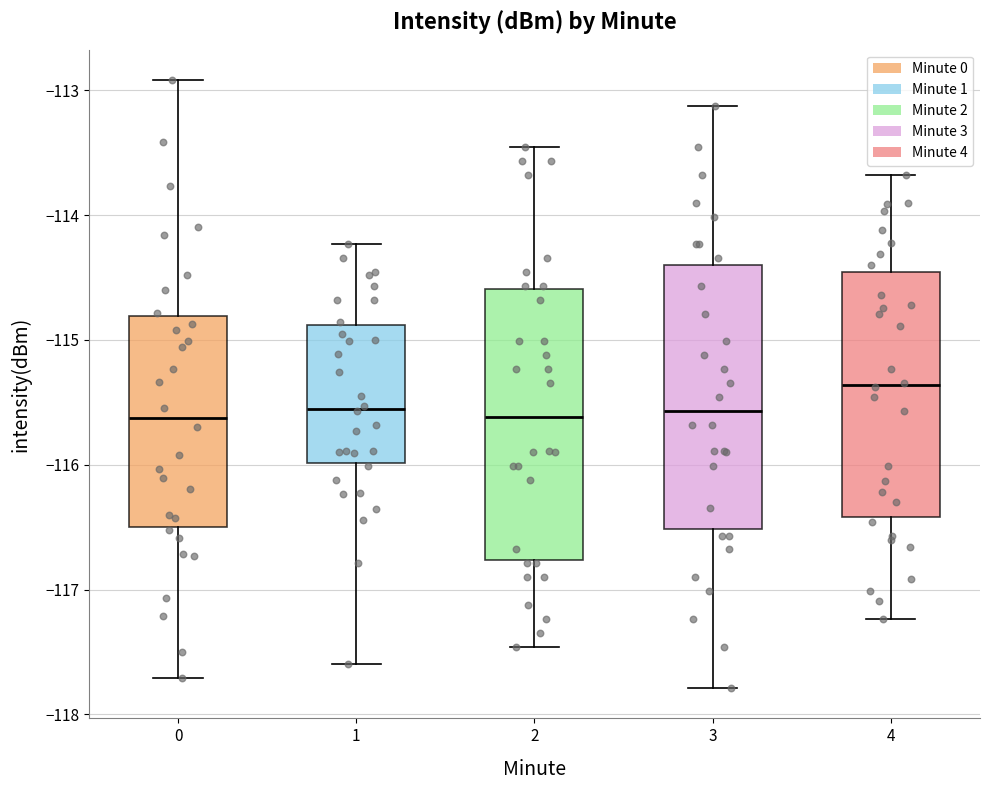

Reading left to right, read every box against the y-axis: the position of its median line, the range the box covers, and the ends of its whiskers. The values are not printed on the chart, so give them approximately, as read against the axis.

0: median -115.6, box -116.5 to -114.8, whiskers -117.7 to -112.9
1: median -115.6, box -116.0 to -114.9, whiskers -117.6 to -114.2
2: median -115.6, box -116.8 to -114.6, whiskers -117.5 to -113.5
3: median -115.6, box -116.5 to -114.4, whiskers -117.8 to -113.1
4: median -115.4, box -116.4 to -114.5, whiskers -117.2 to -113.7